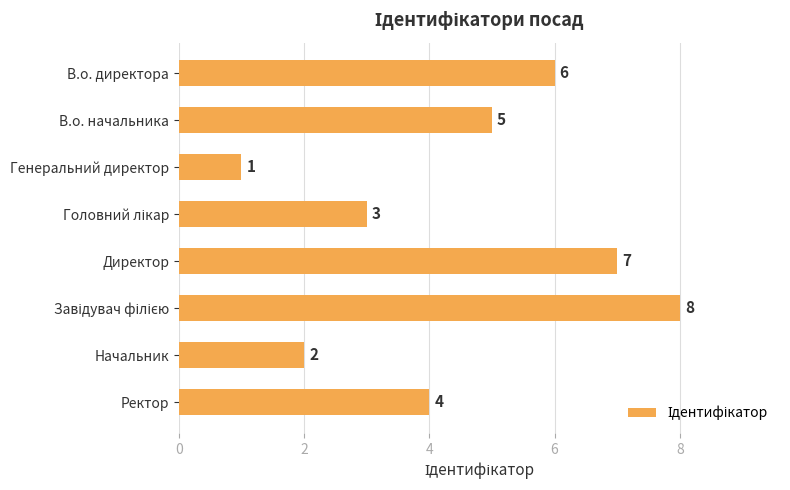

The value at Директор is 7. True or false?

True